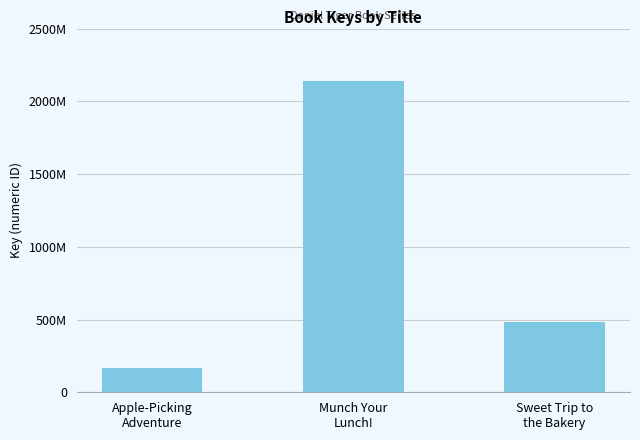

Does the chart contain any negative values?

No